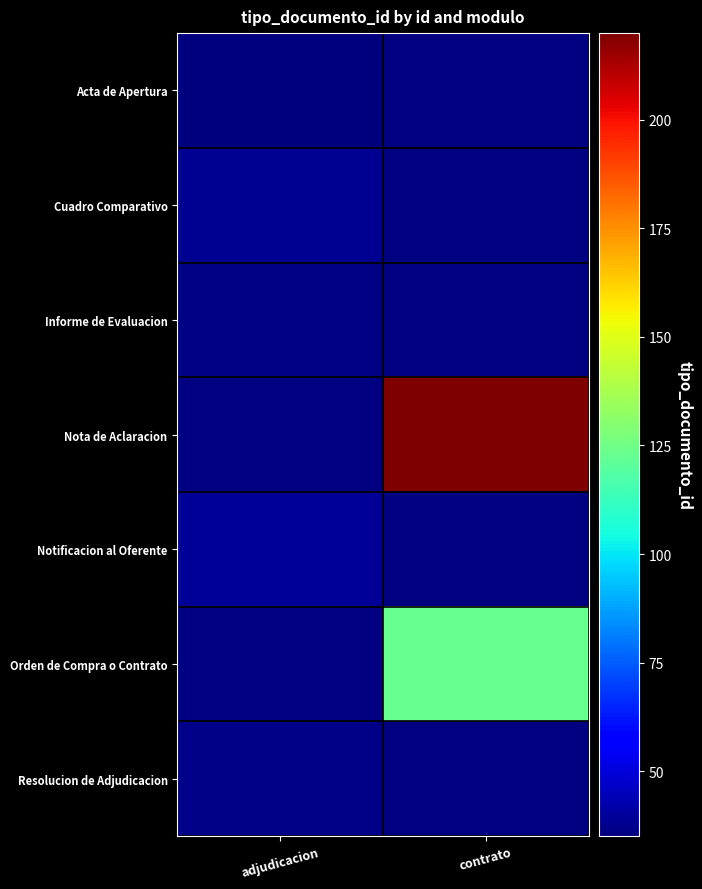

The value of Acta de Apertura at adjudicacion is 8.1. True or false?

False